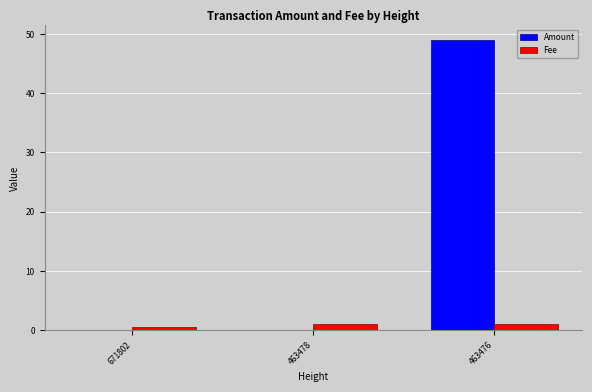

What is the difference between the Amount values at 463476 and 463478?

49.0